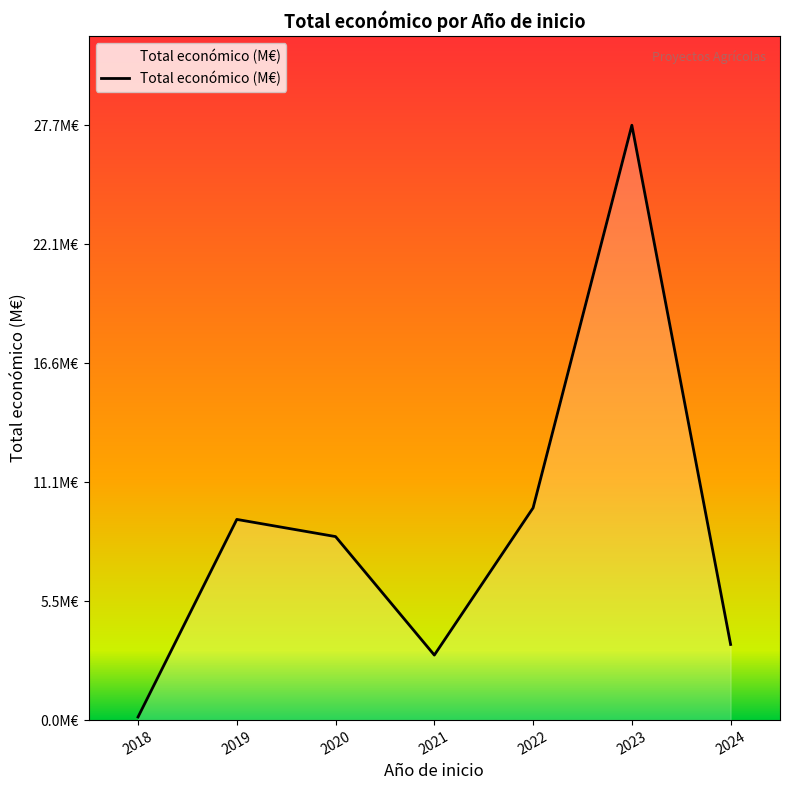

What is the value of the 6th point from the left?

27.7